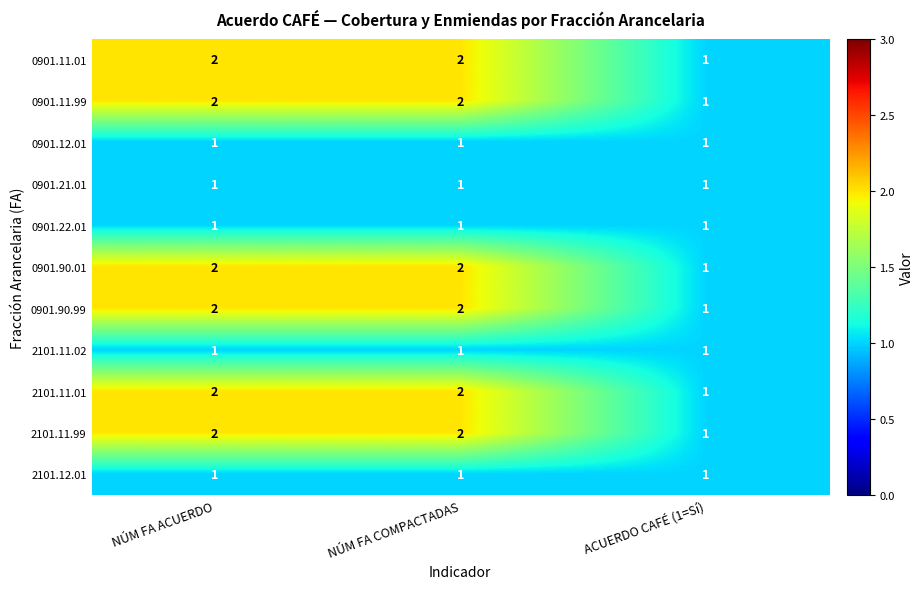

How many 0901.11.01 values are between 1 and 2?

3